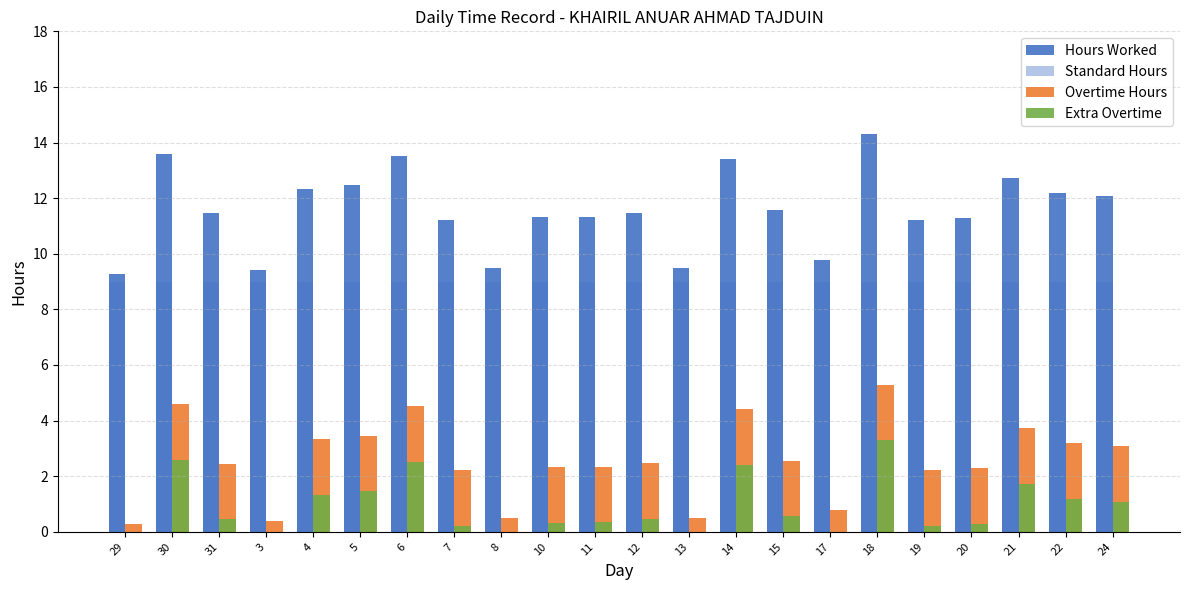

The value of Overtime Hours at 11 is 1.0. True or false?

False